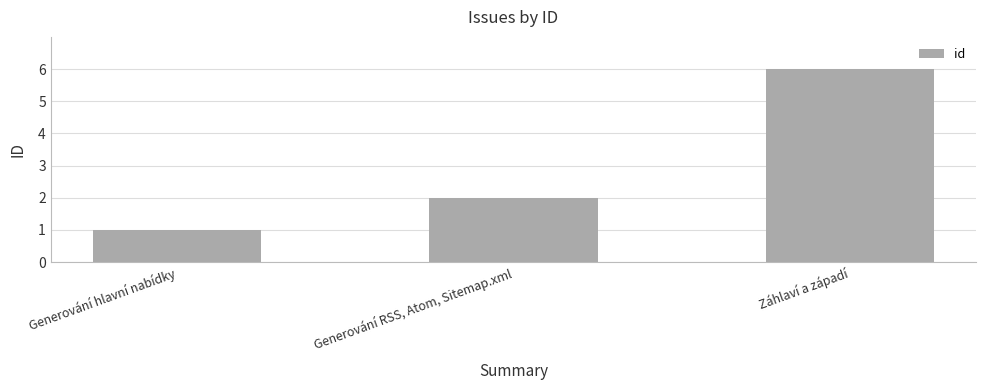

What is the smallest value displayed?

1